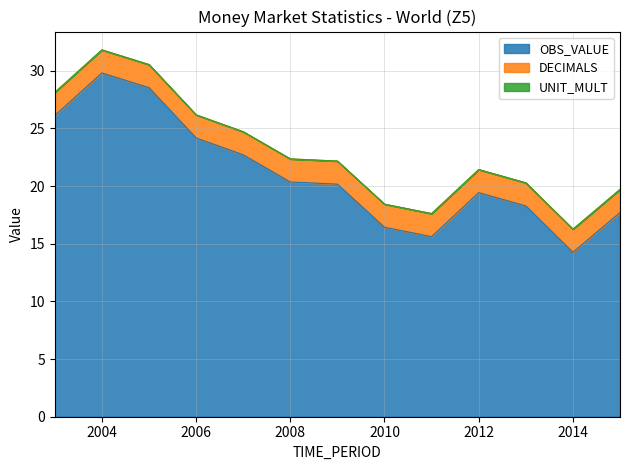

List the series in order of their peak value, highest first.

OBS_VALUE, DECIMALS, UNIT_MULT